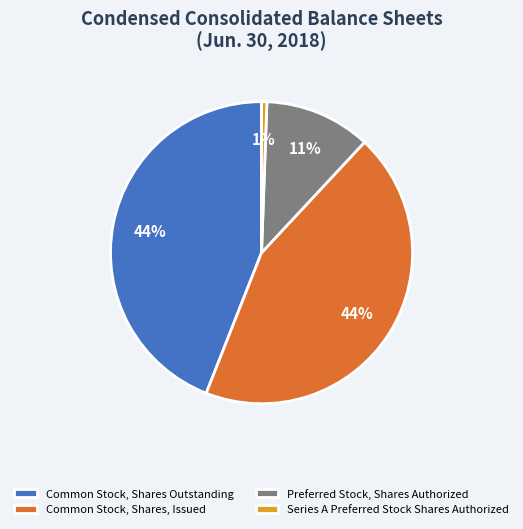

Do Series A Preferred Stock Shares Authorized and Common Stock, Shares, Issued together represent more than half of the pie?

No